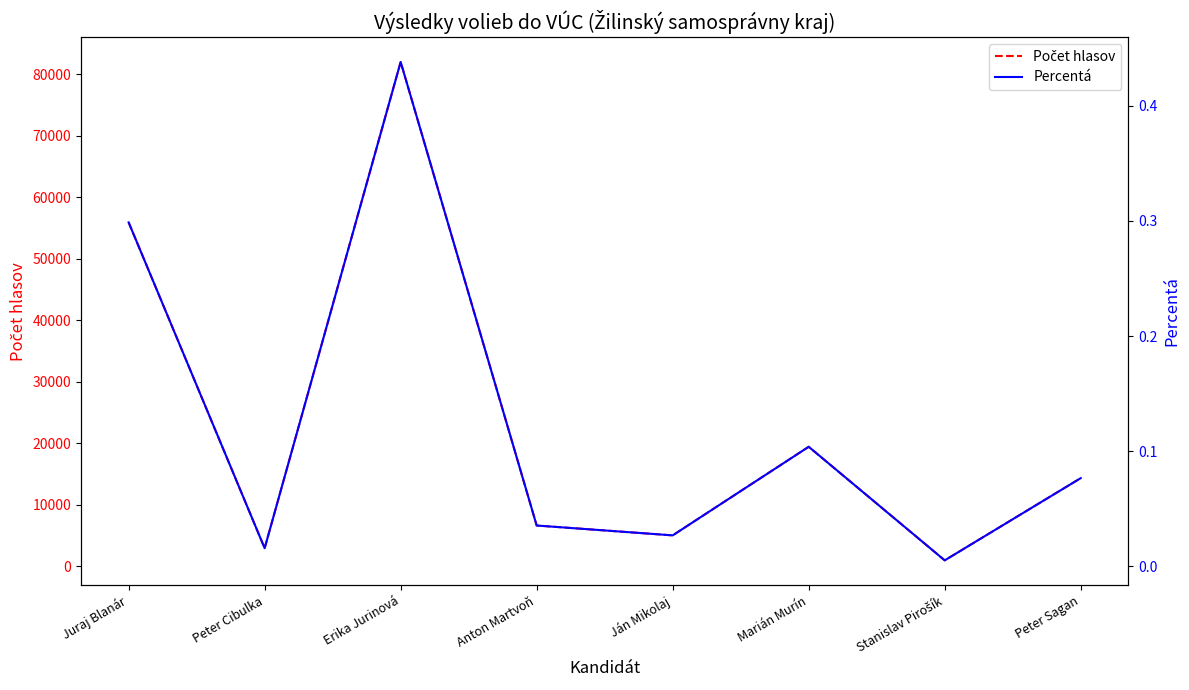

How many lines are shown in the chart?

2